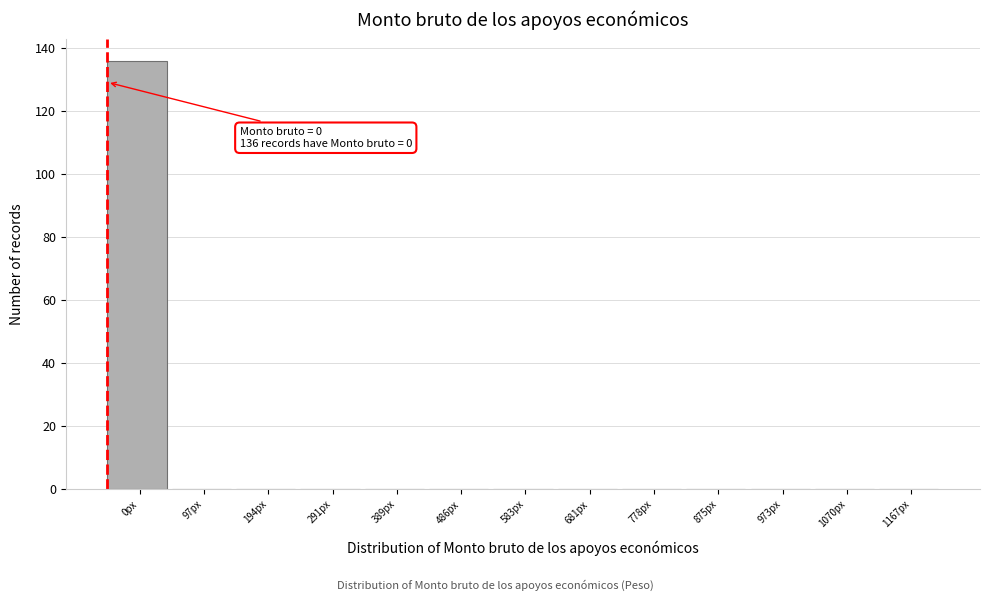

Reading right to left, extract all data points from this chart.

1167px=0	1070px=0	973px=0	875px=0	778px=0	681px=0	583px=0	486px=0	389px=0	291px=0	194px=0	97px=0	0px=136